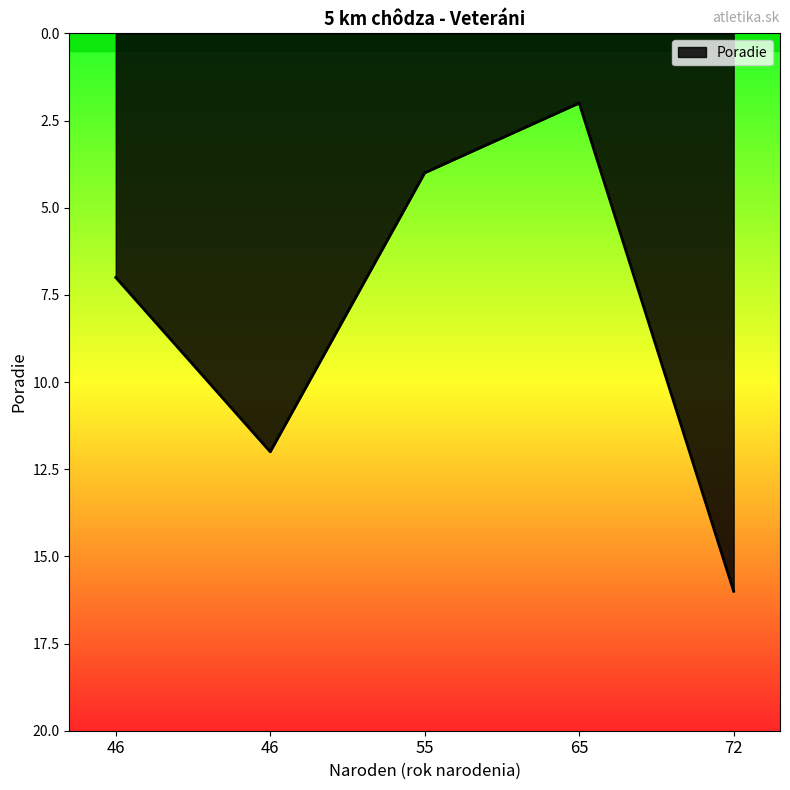

What is the minimum value shown in the chart?

2